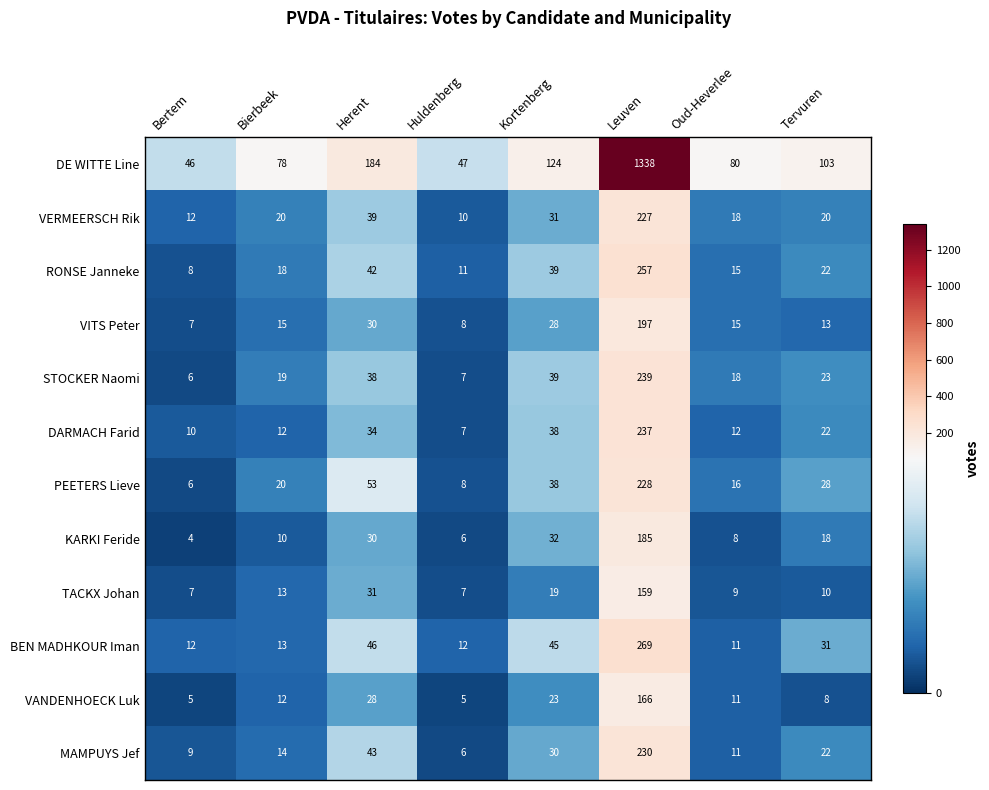

Where does the PEETERS Lieve series first go above 28?

Herent